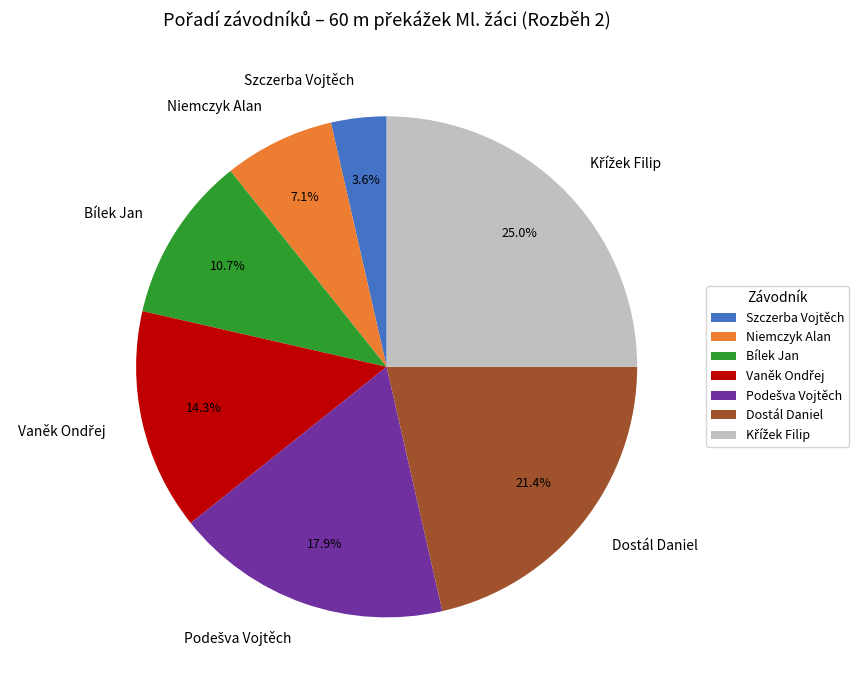

Combined, do Szczerba Vojtěch and Niemczyk Alan account for over 50%?

No